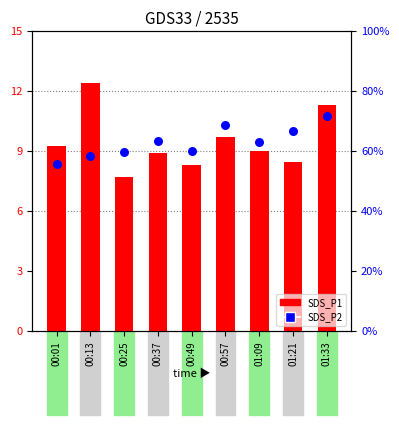

Which series reaches the minimum Y coordinate?

SDS_P2 (percentile rank)